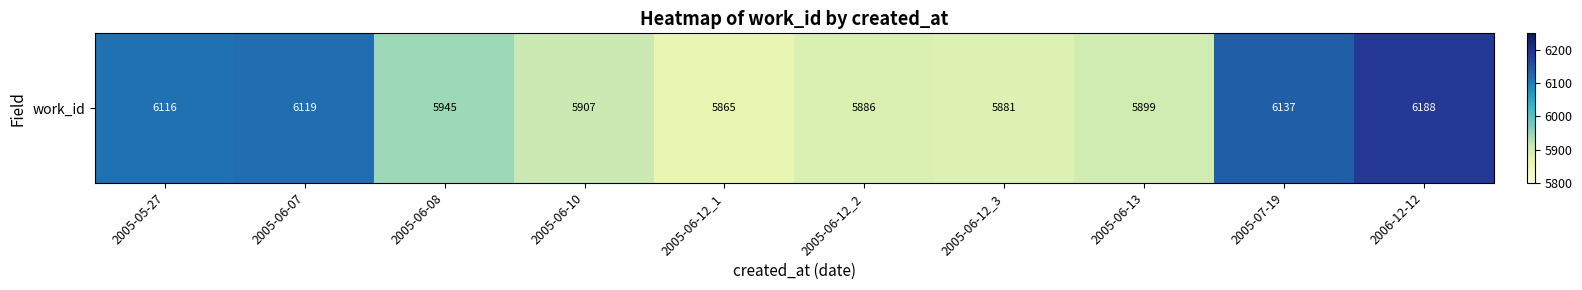

How many data points are above 5945?

4